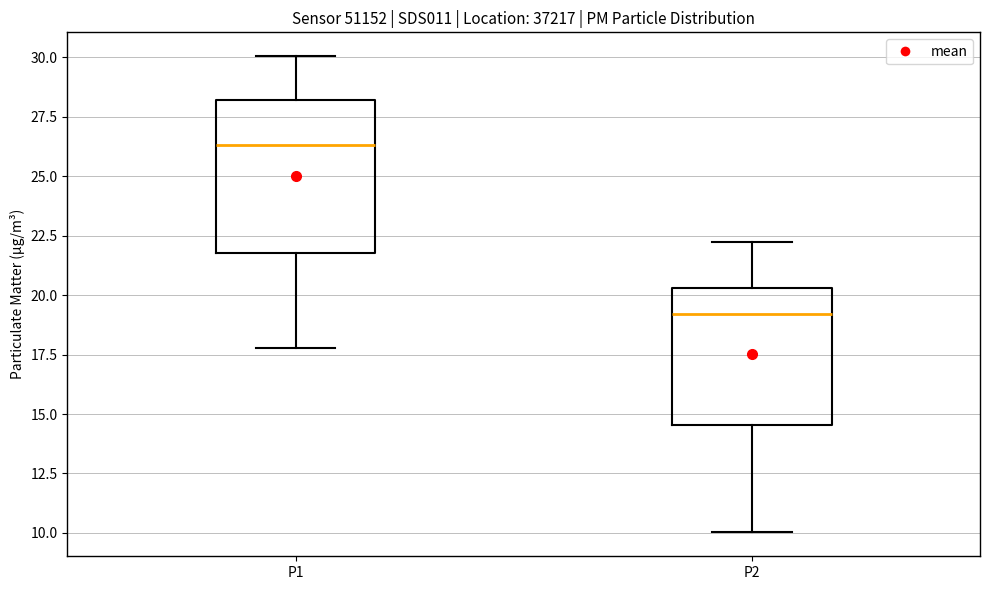

Reading left to right, read every box against the y-axis: the position of its median line, the range the box covers, and the ends of its whiskers. The values are not printed on the chart, so give them approximately, as read against the axis.

P1: median 26.5, box 22.0 to 28.0, whiskers 18.0 to 30.0
P2: median 19.0, box 14.5 to 20.5, whiskers 10.0 to 22.5